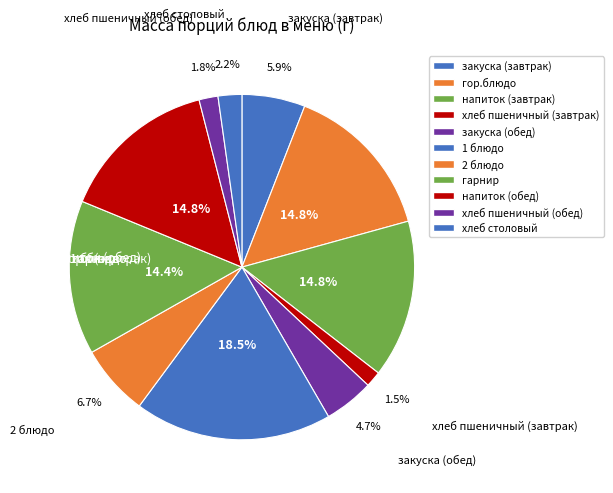

How many slices are in this pie chart?

11